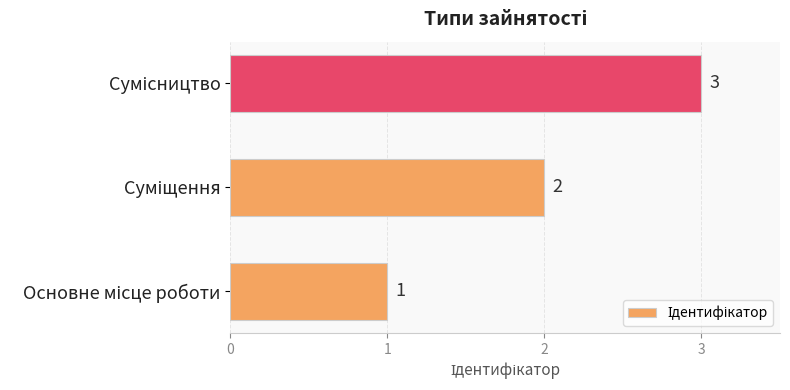

What is the sum of all values?

6